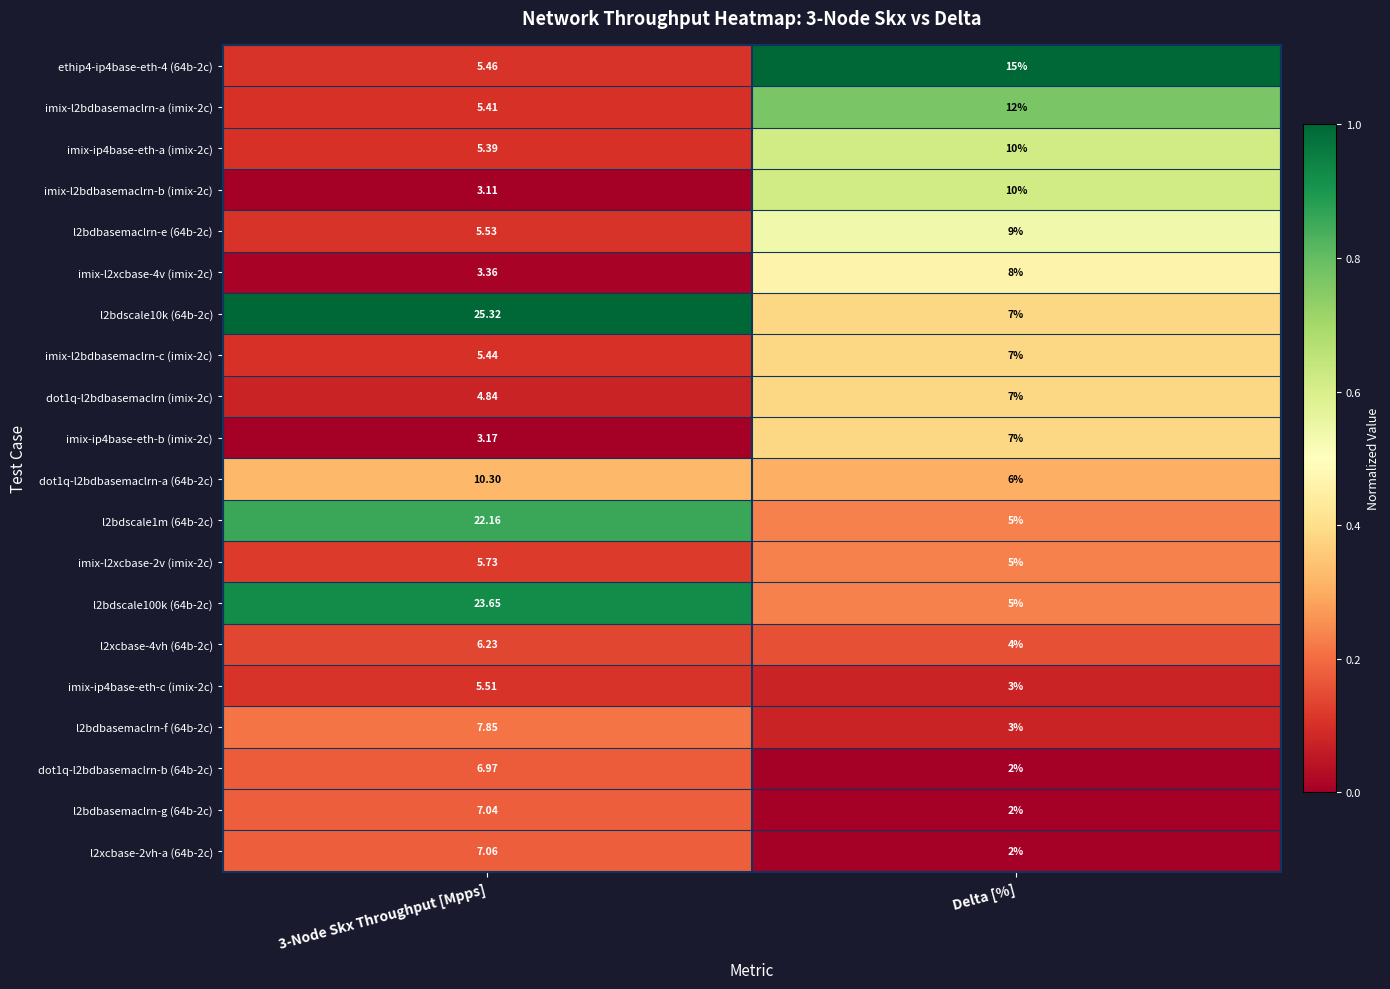

Count the number of categories in the chart.

2